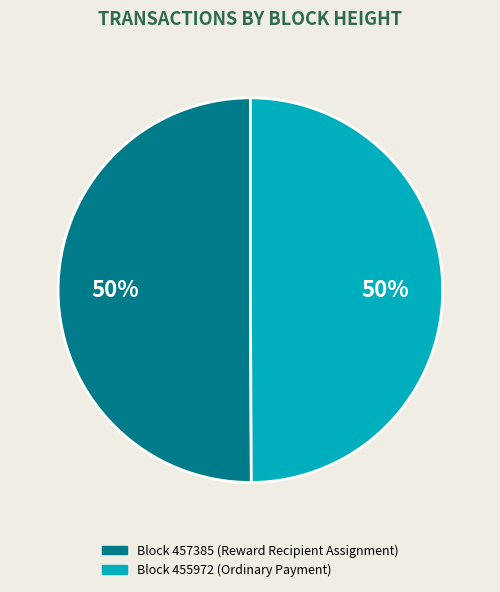

To the nearest percent, what is the average slice percentage?

50%